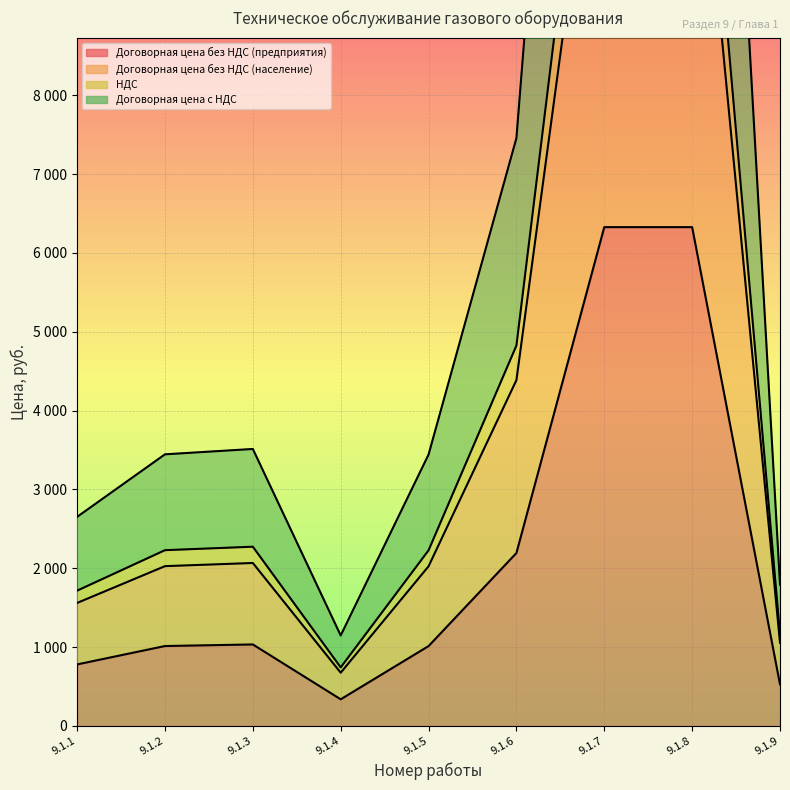

True or false: Договорная цена без НДС (население) and НДС cross at least once.

False